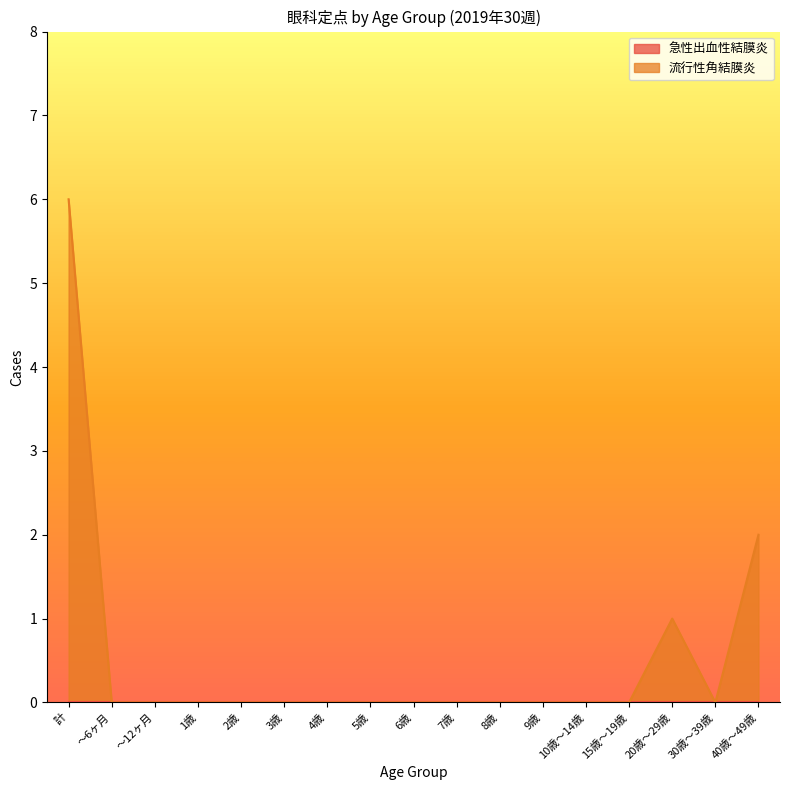

How many interior local peaks (higher than both neighbors) does the data have?

1